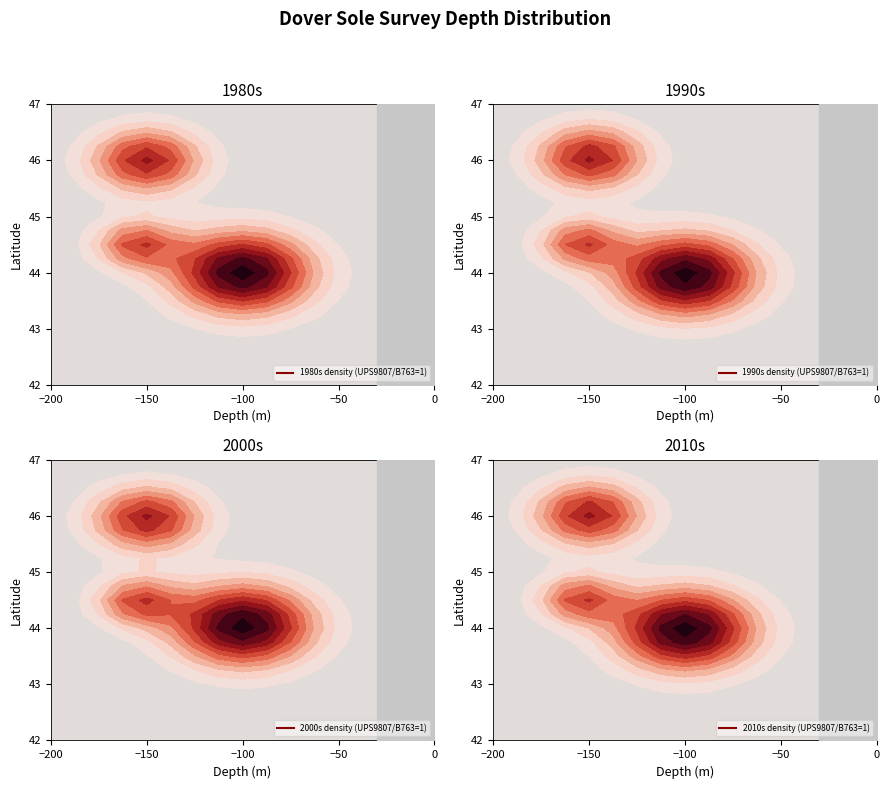

Is the value of UPS9807 at 10 greater than the value of B763 at 11?

No